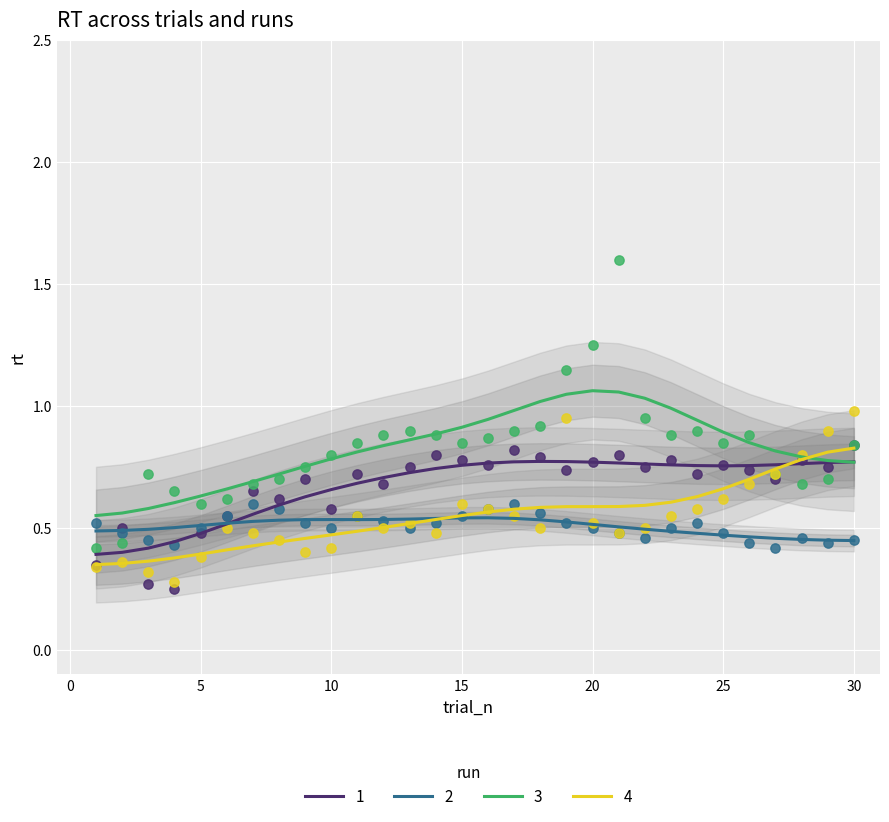

What are all the series names shown in the legend?

1, 2, 3, 4